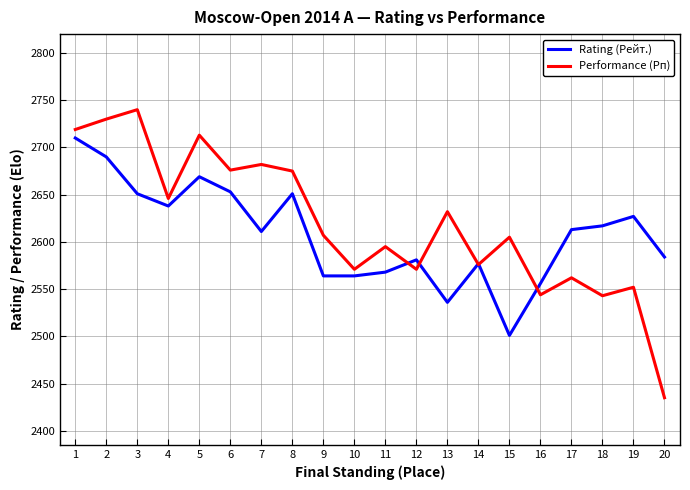

True or false: Rating (Рейт.) has a value of 2627 at 19.

True